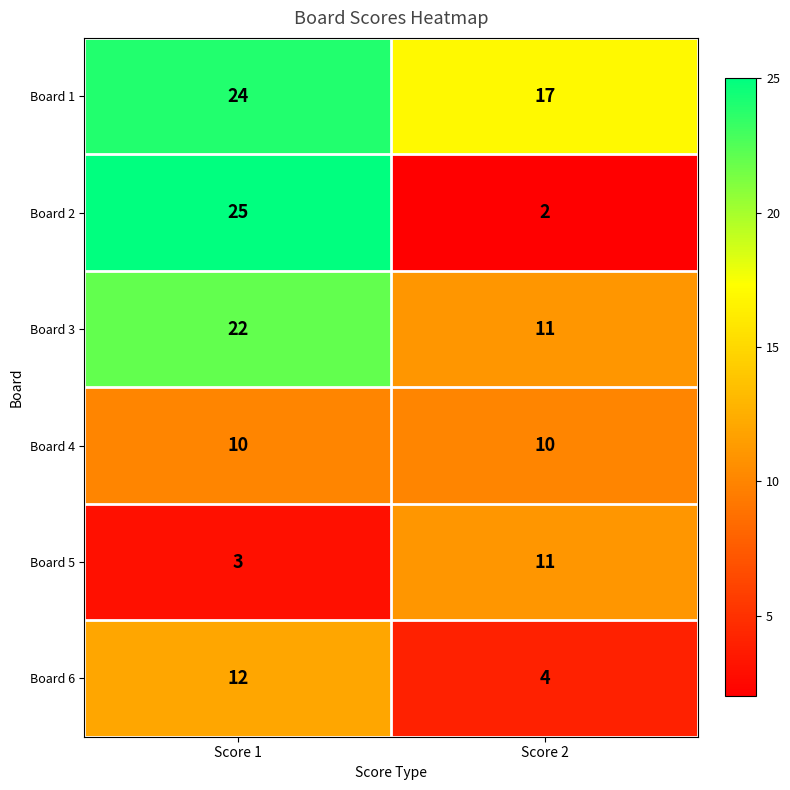

Count the number of data series in this chart.

6